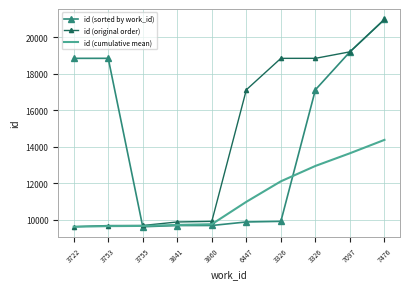

Where is id (sorted by work_id) nearest to the value 15293?

3326